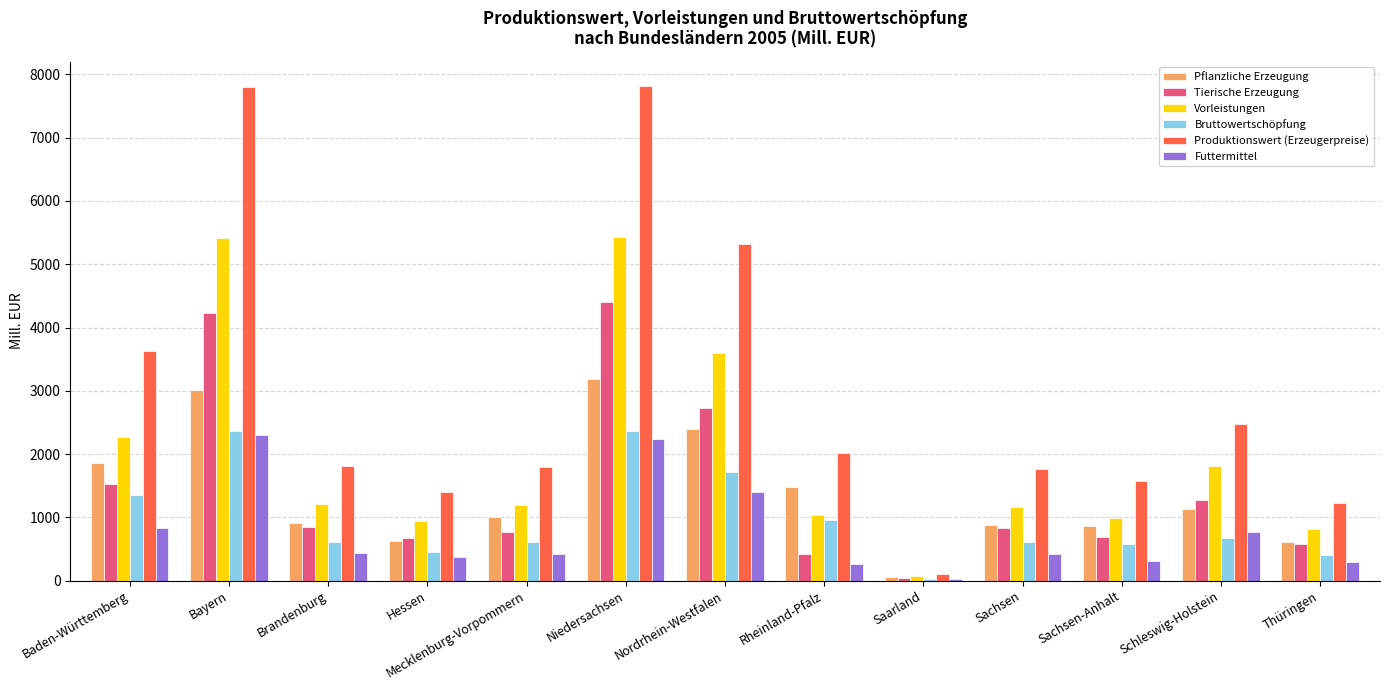

What is the highest value of the Bruttowertschöpfung series?

2371